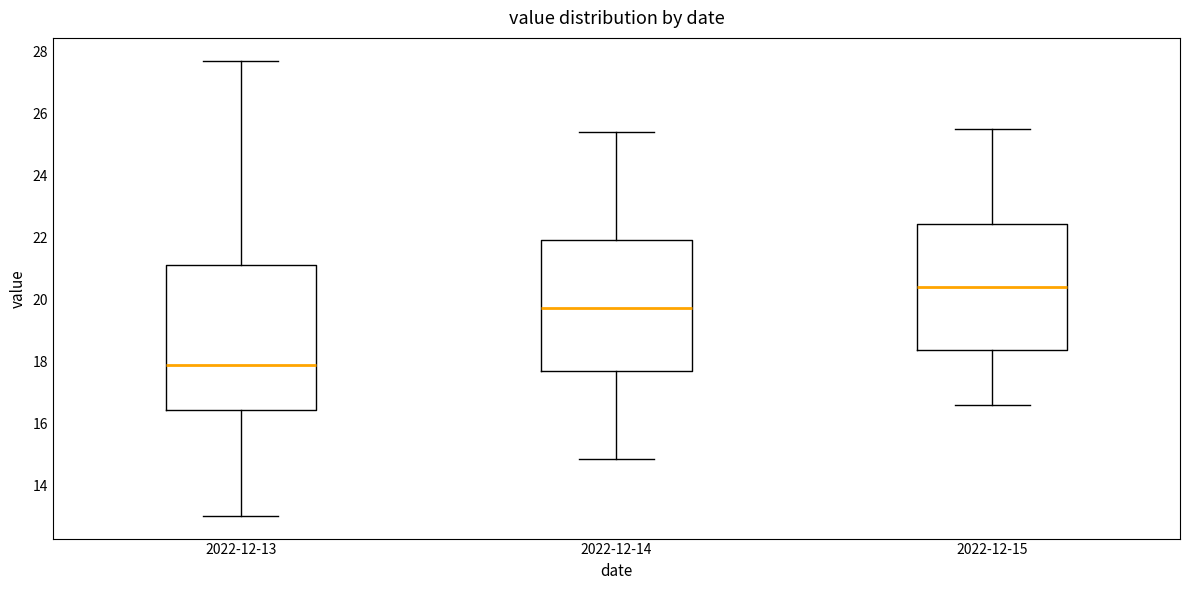

Which box's median line is the lowest?

2022-12-13